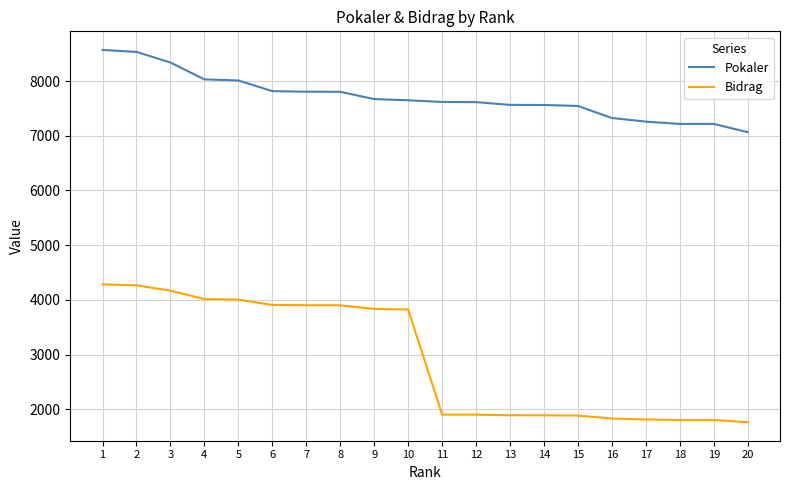

Is the value of Bidrag at 1 greater than the value of Pokaler at 16?

No